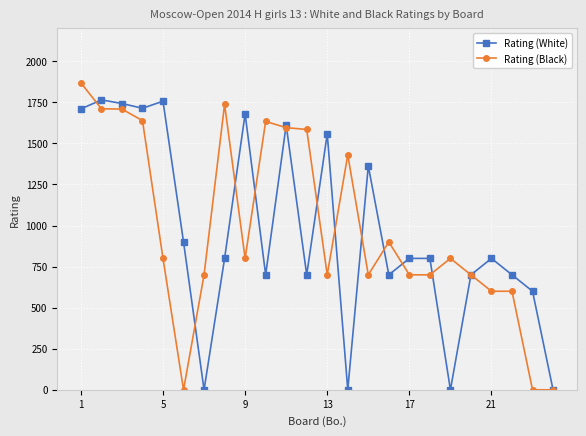

What is the maximum value for Rating (White)?

1765